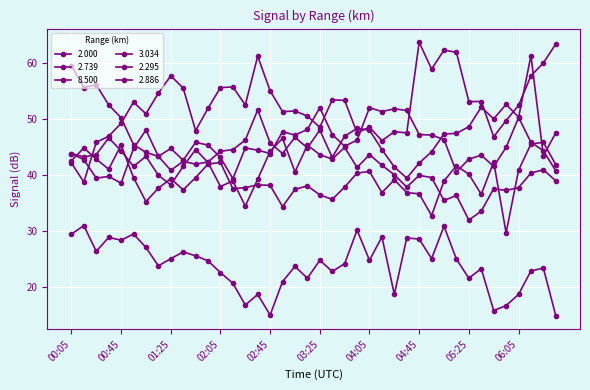

How many interior local peaks does the 2.000 series have?

10